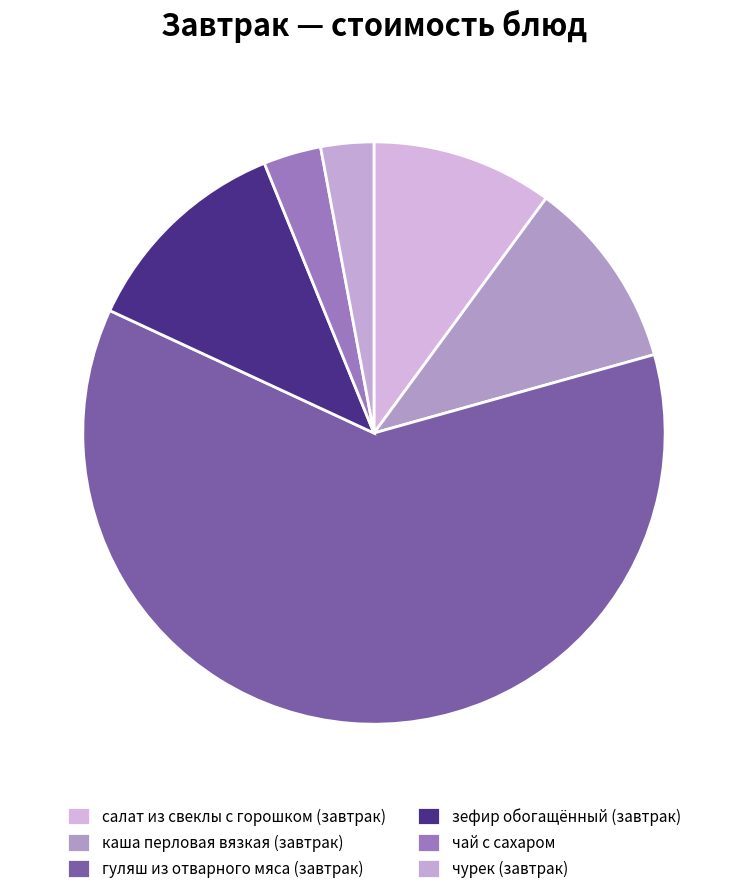

What is the ratio of the value at зефир обогащённый (завтрак) to the value at чай с сахаром?

3.7